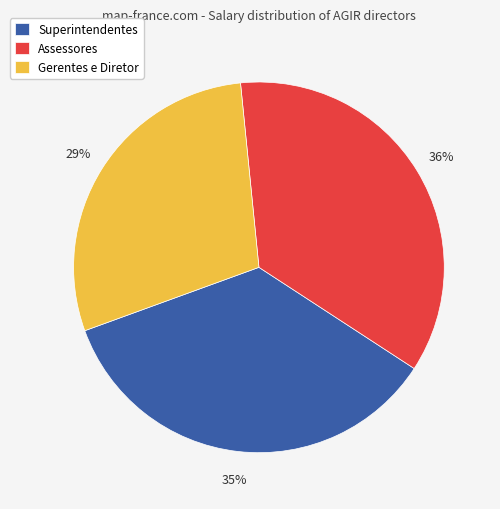

Is there any slice that represents more than half of the pie?

No